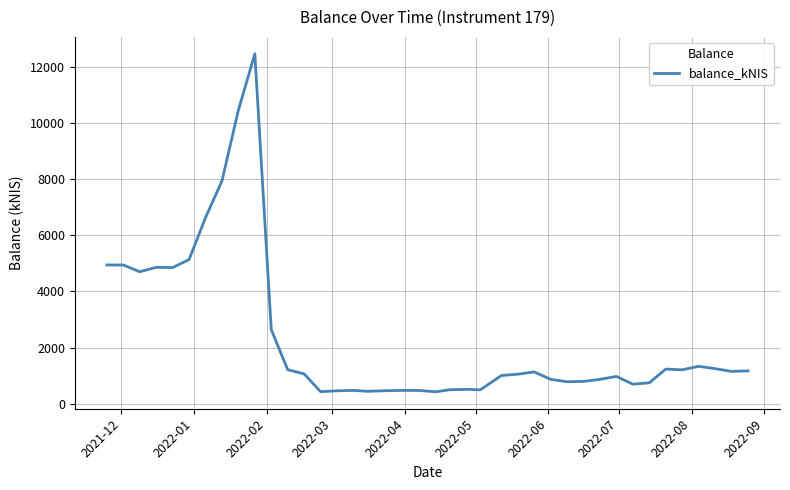

Count the number of values greater than 1062.

20